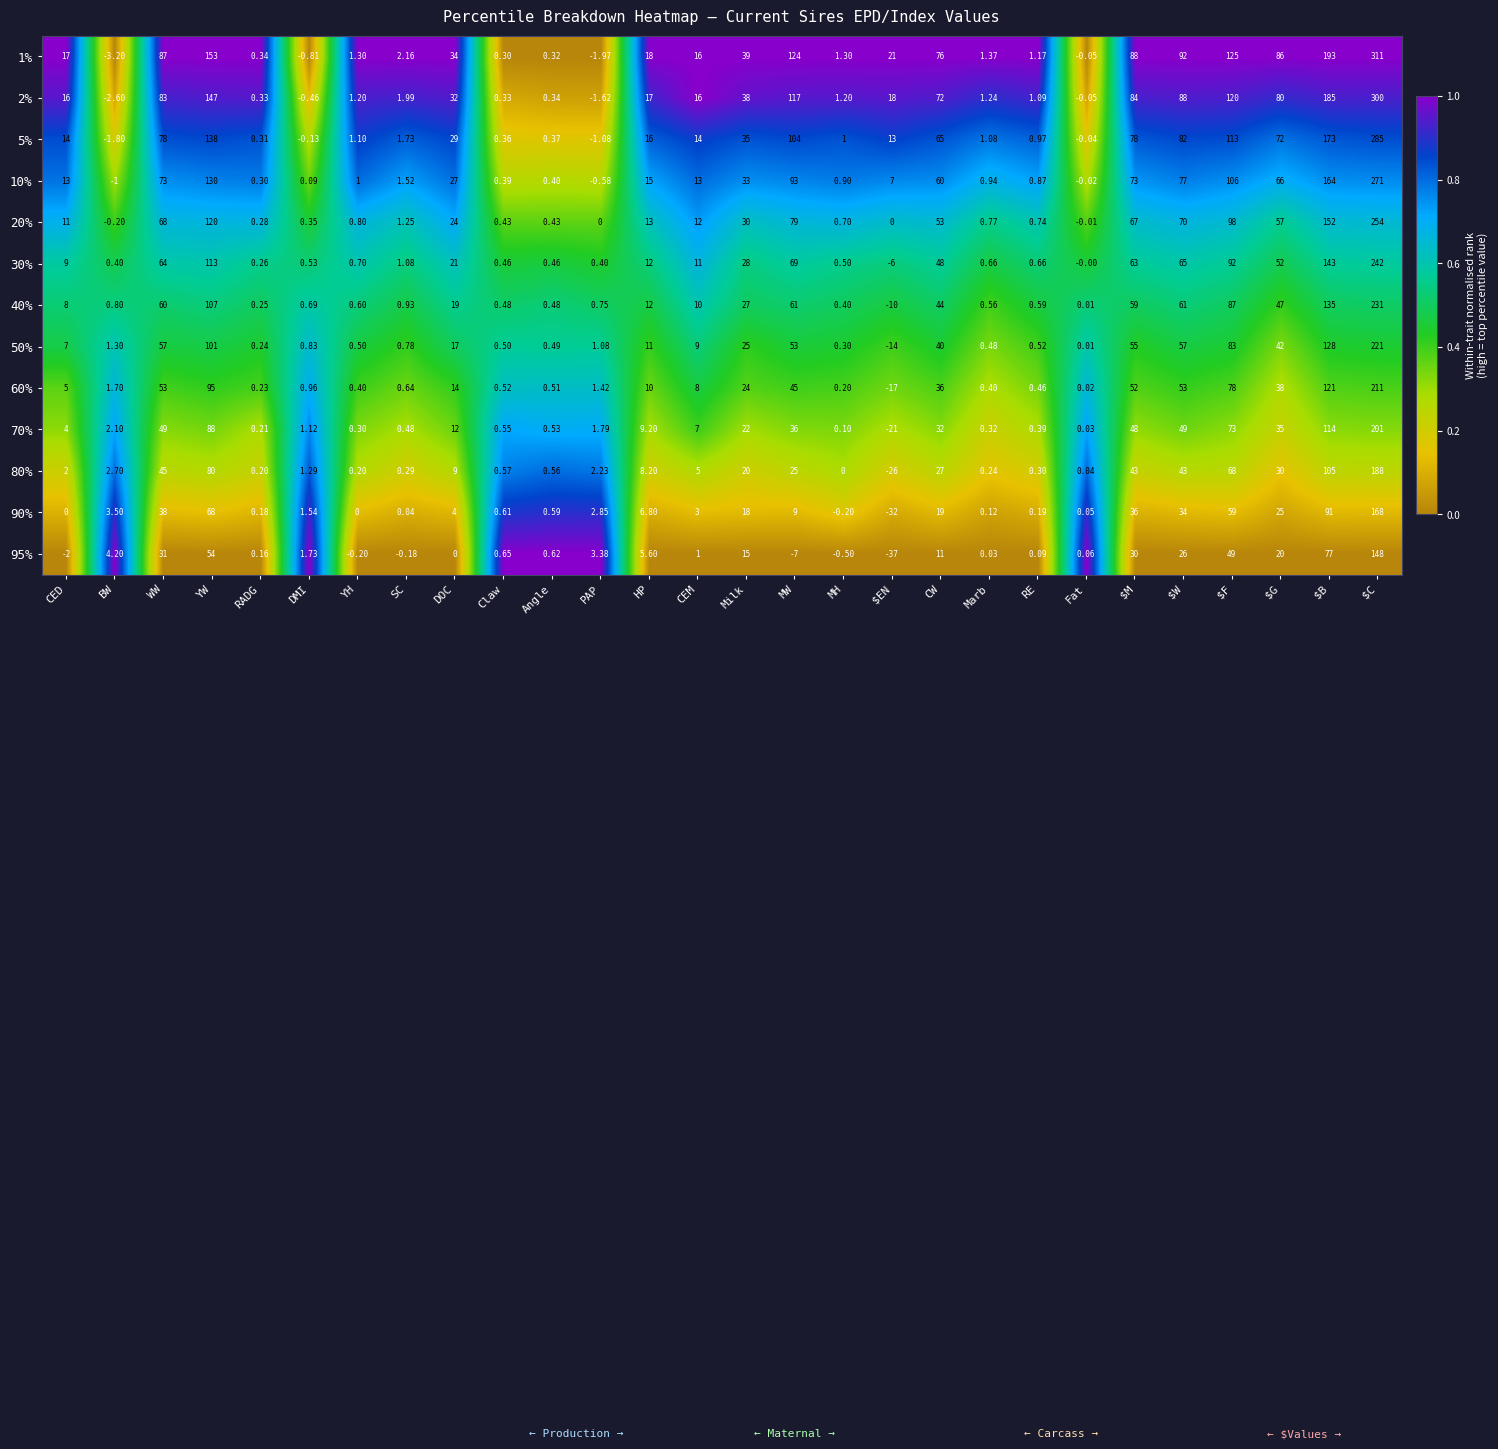

At which category does the chart reach its minimum across all series?

$EN